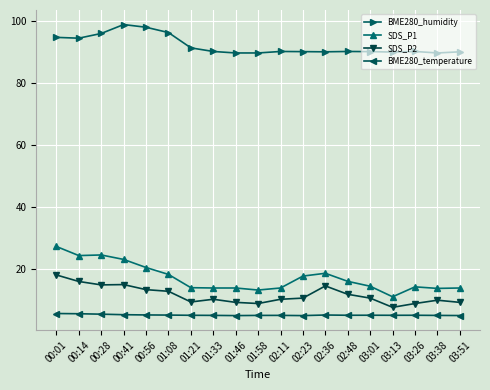

Is the value of BME280_temperature at 03:51 greater than the value of BME280_humidity at 01:08?

No